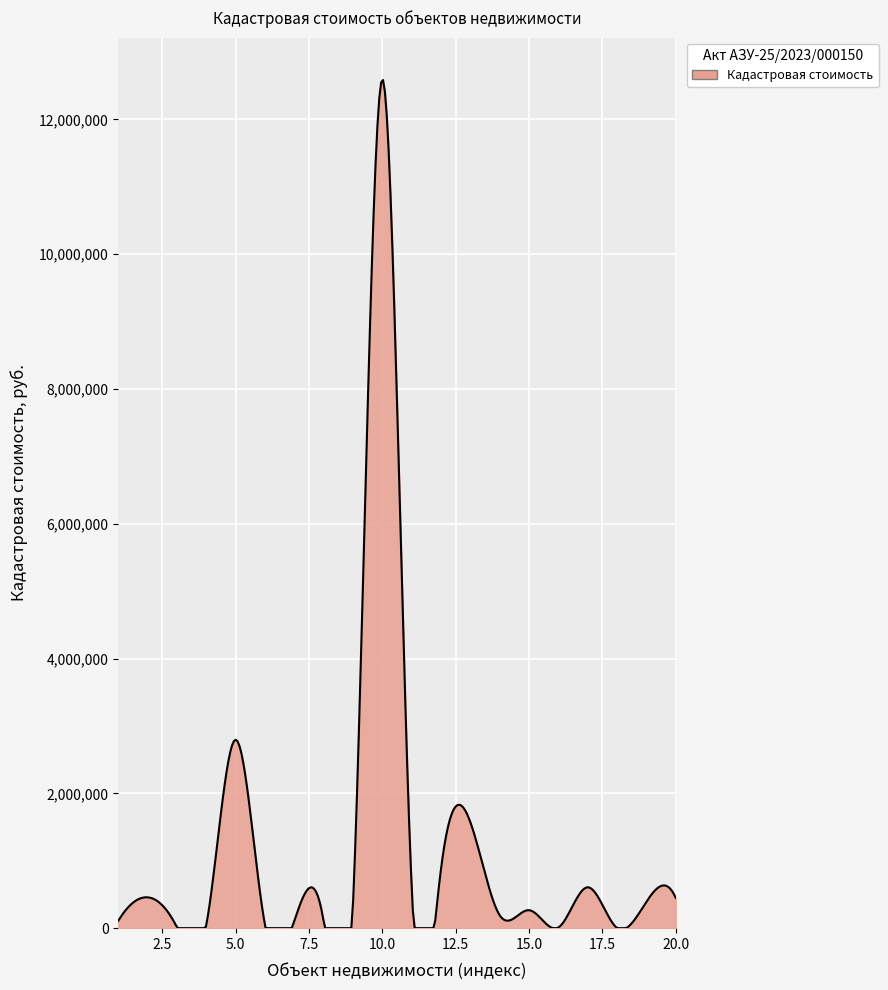

What is the difference between the maximum and minimum values?

12583067.5